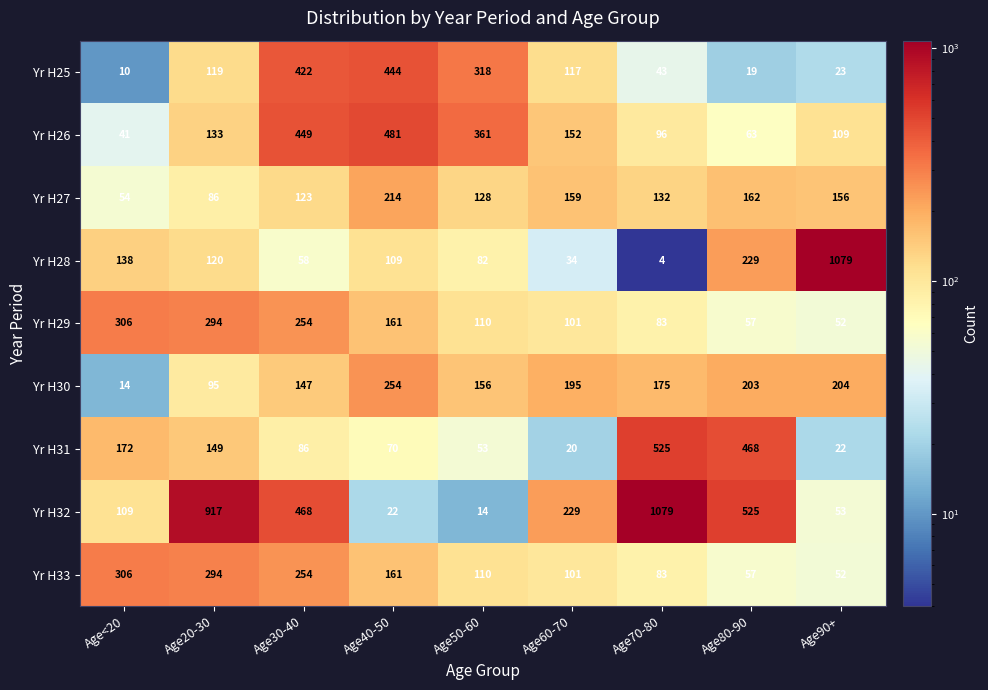

What is the smallest value displayed?

4